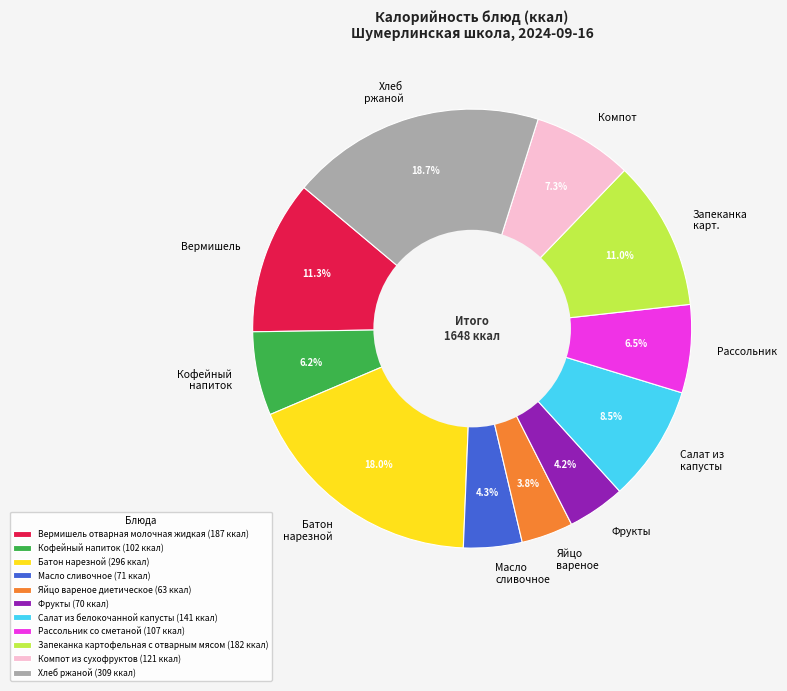

Is there any slice that represents more than half of the pie?

No